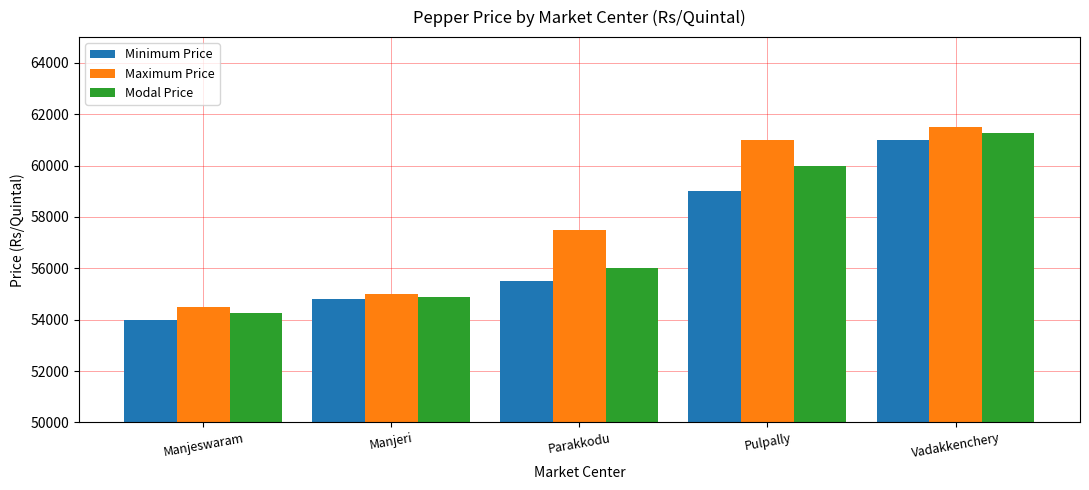

List the labels in order of Maximum Price value, smallest first.

Manjeswaram, Manjeri, Parakkodu, Pulpally, Vadakkenchery